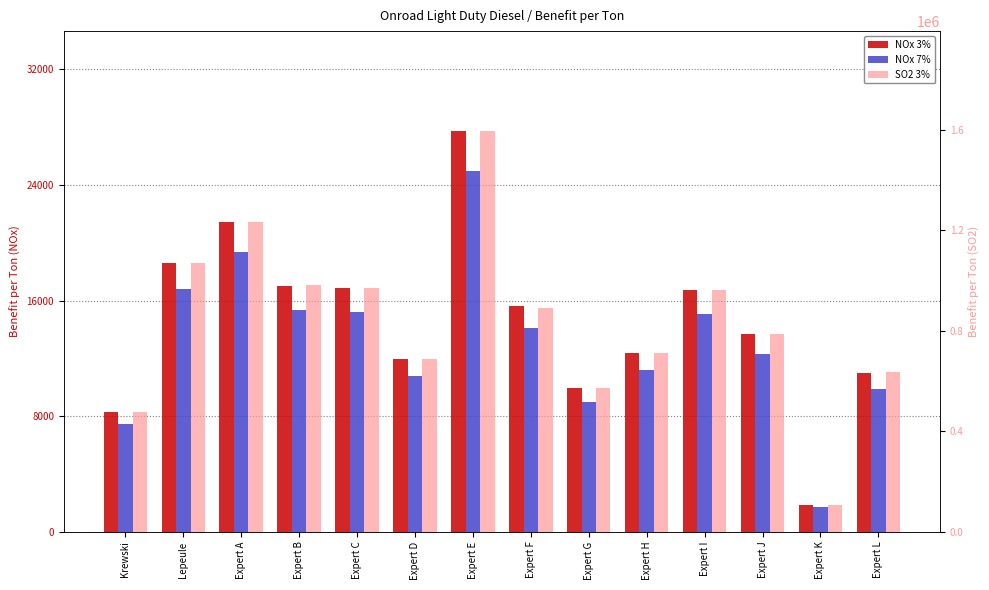

The value of SO2 3% at Expert H is 712495. True or false?

True